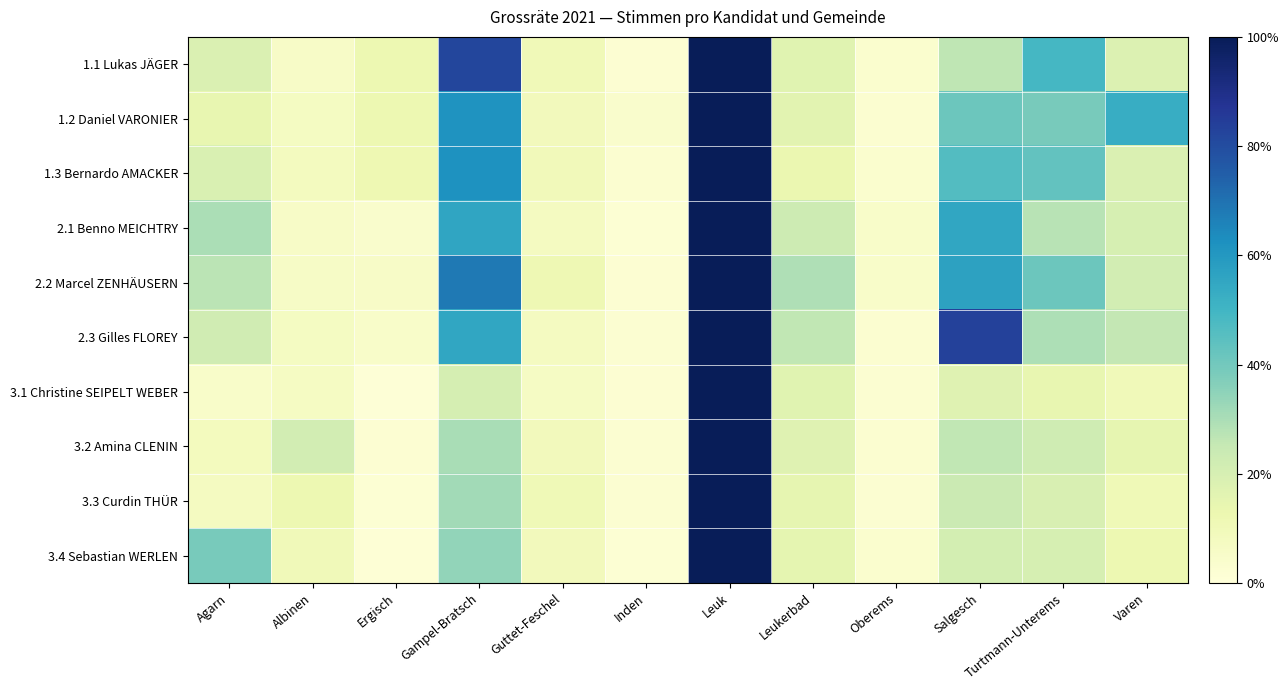

What is the maximum value shown in the chart?

1.0